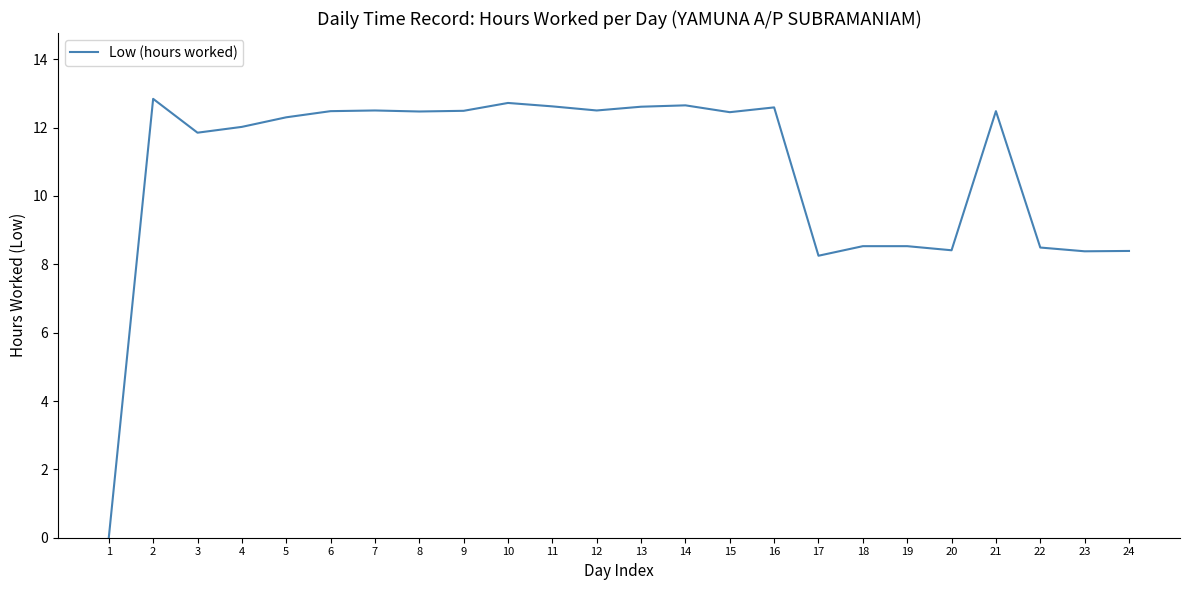

Approximately how many times larger is the value at 20 compared to 9?

0.7